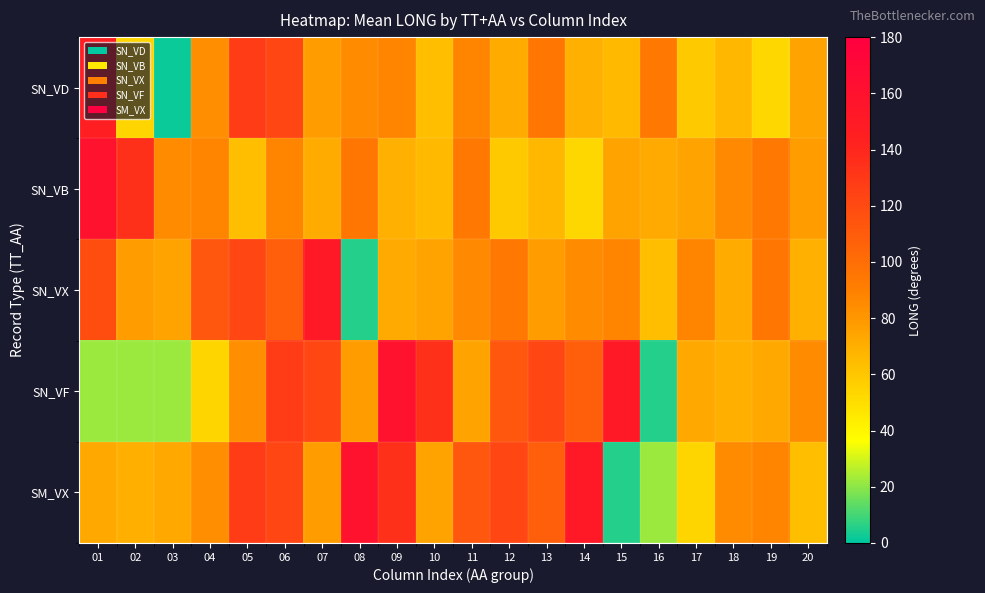

Reading left to right, what are all the values shown in this chart?

SN_VD: 01=145.9	02=54.0	03=1.5	04=84.3	05=127.7	06=122.2	07=78.0	08=84.9	09=88.2	10=62.9	11=87.5	12=71.5	13=94.4	14=69.6	15=64.8	16=93.9	17=58.6	18=66.6	19=53.3	20=74.8
SN_VB: 01=158.7	02=134.7	03=84.9	04=88.2	05=62.9	06=87.5	07=71.5	08=94.4	09=69.6	10=64.8	11=93.9	12=58.6	13=66.6	14=53.3	15=74.8	16=72.2	17=74.8	18=86.0	19=93.6	20=78.0
SN_VX: 01=118.2	02=77.9	03=74.8	04=112.6	05=121.9	06=108.5	07=151.7	08=5.5	09=72.2	10=74.8	11=86.0	12=93.6	13=78.0	14=84.9	15=88.2	16=62.9	17=87.5	18=71.5	19=94.4	20=69.6
SN_VF: 01=22.2	02=22.2	03=22.2	04=54.0	05=84.3	06=127.7	07=122.2	08=78.0	09=158.7	10=134.7	11=74.8	12=112.6	13=121.9	14=108.5	15=151.7	16=5.5	17=72.8	18=69.9	19=72.9	20=84.9
SM_VX: 01=72.8	02=69.9	03=72.9	04=84.3	05=127.7	06=122.2	07=78.0	08=158.7	09=134.7	10=74.8	11=112.6	12=121.9	13=108.5	14=151.7	15=5.5	16=22.2	17=54.0	18=84.9	19=88.2	20=62.9